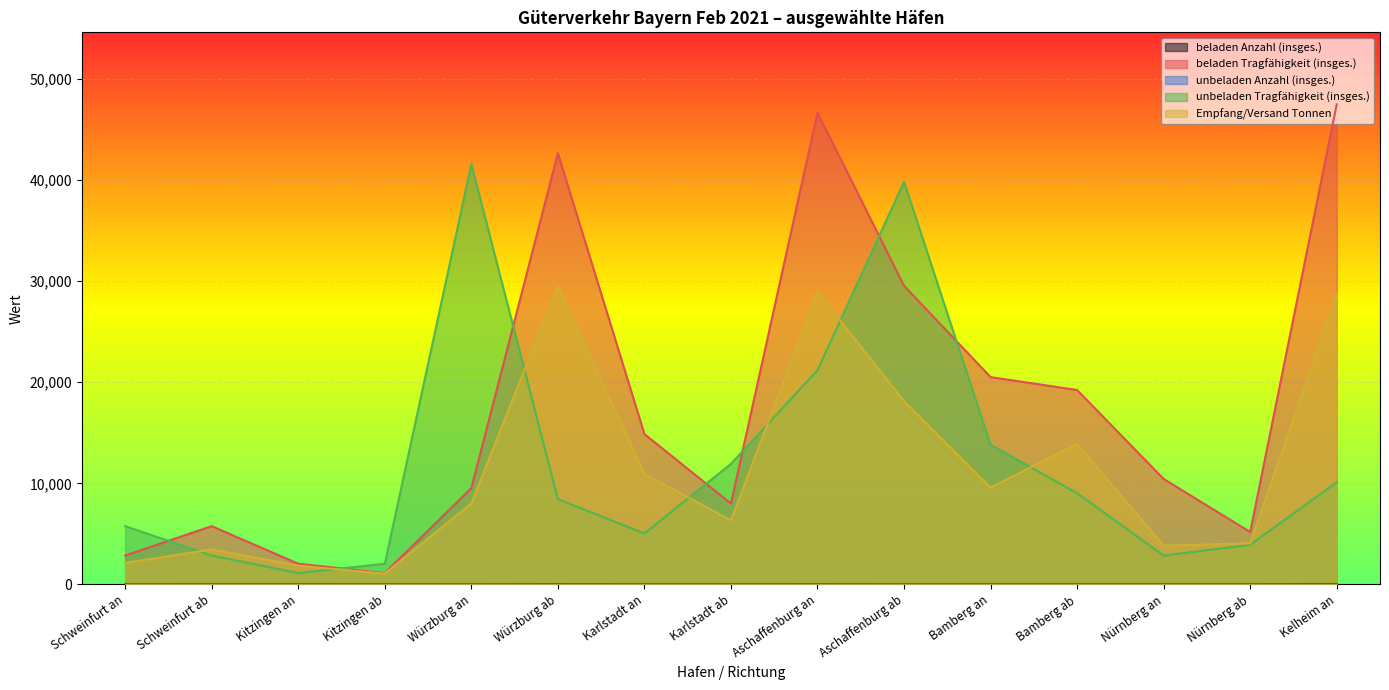

Rank the series by their maximum value, from highest to lowest.

beladen Tragfähigkeit (insges.), unbeladen Tragfähigkeit (insges.), Empfang/Versand Tonnen, beladen Anzahl (insges.), unbeladen Anzahl (insges.)